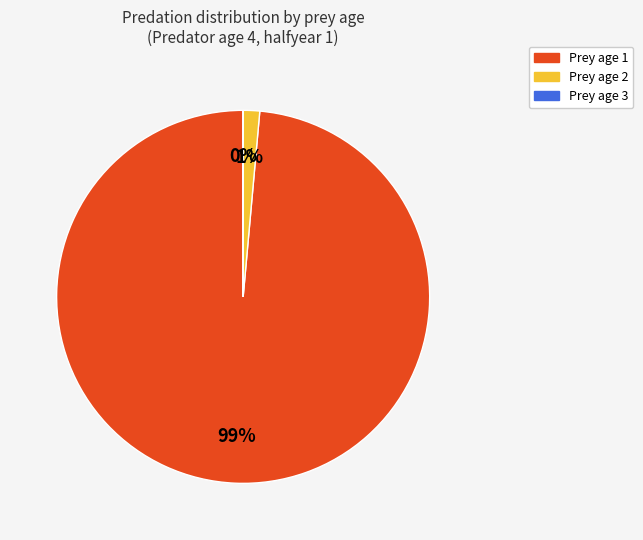

To the nearest percent, what is the average slice percentage?

33%